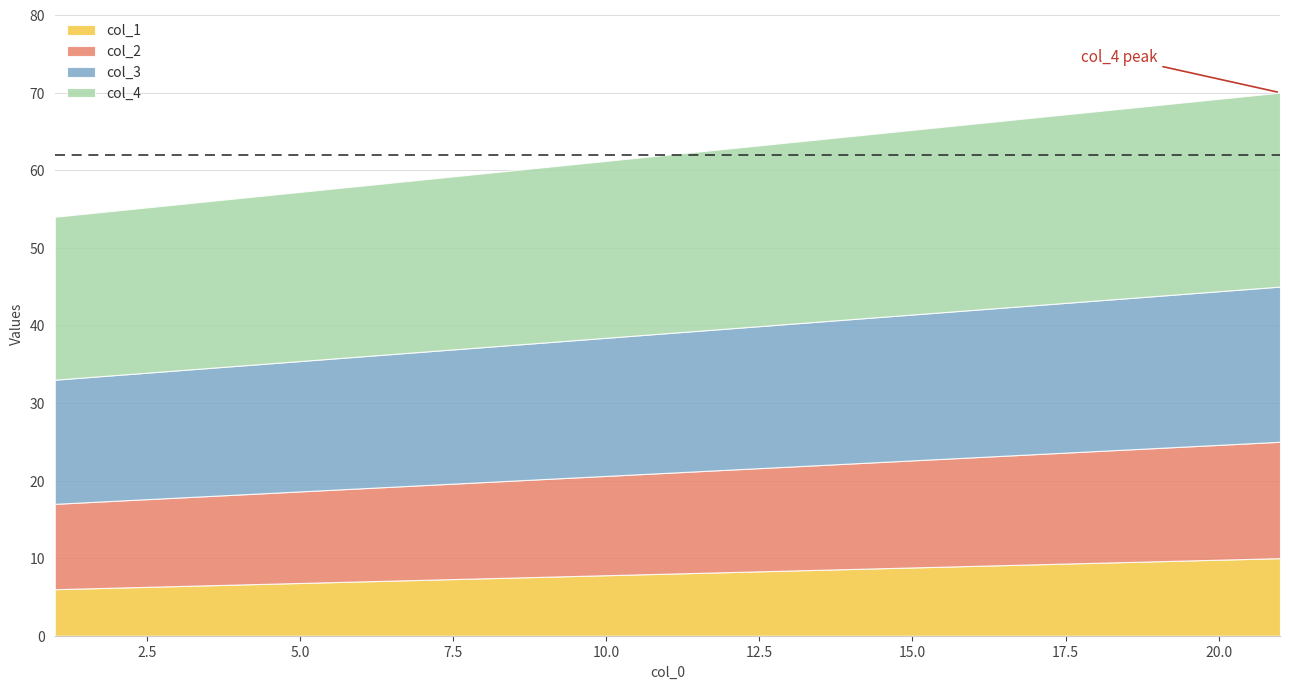

What is the maximum value for col_4?

25